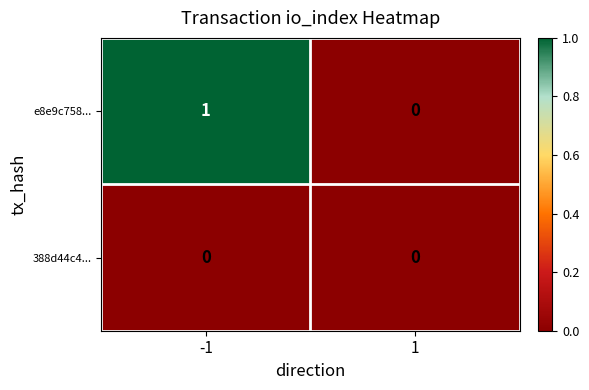

List the series in order of their peak value, lowest first.

388d44c4..., e8e9c758...